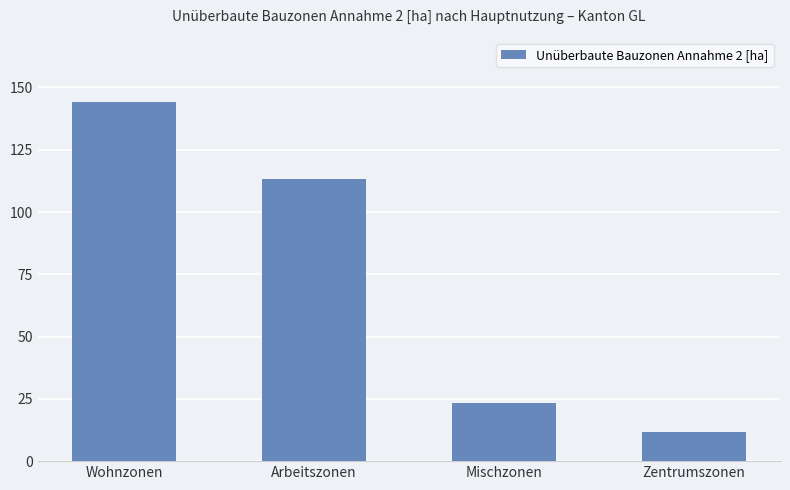

What is the difference between the maximum and second lowest values?

121.0